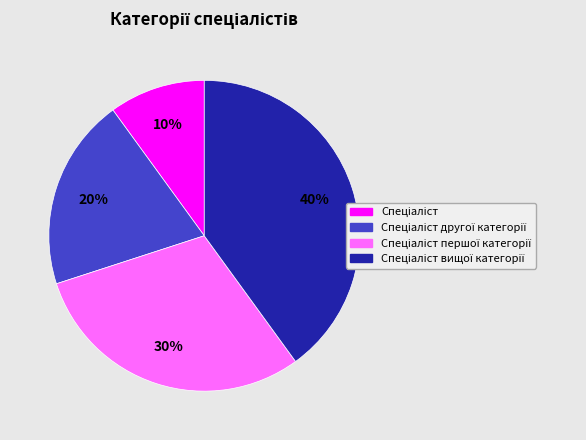

Does any single category account for the majority?

No